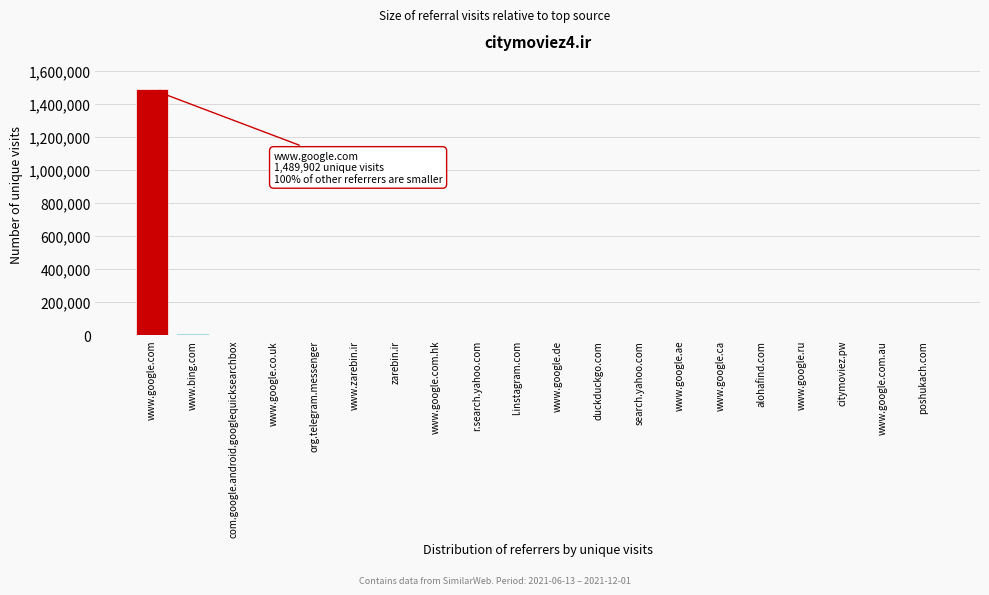

What is the maximum value shown in the chart?

1489902